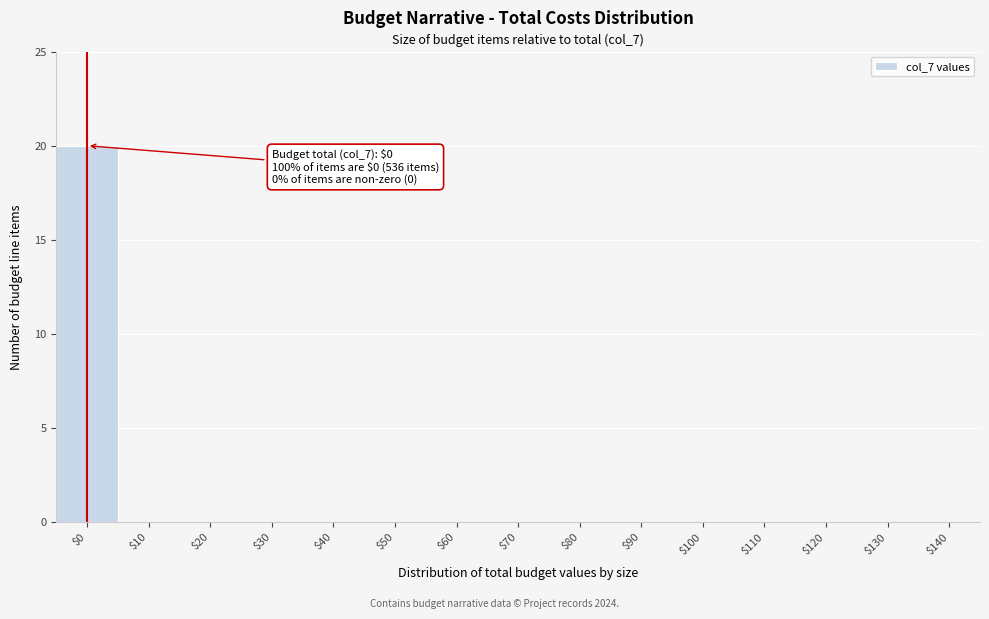

What is the greatest value displayed?

20